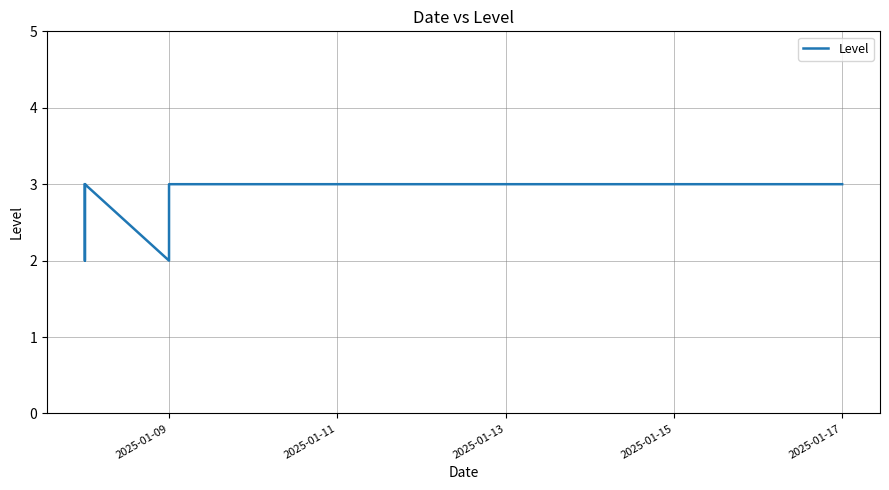

What is the change in value from 2025-01-09 to 2025-01-13?

+1